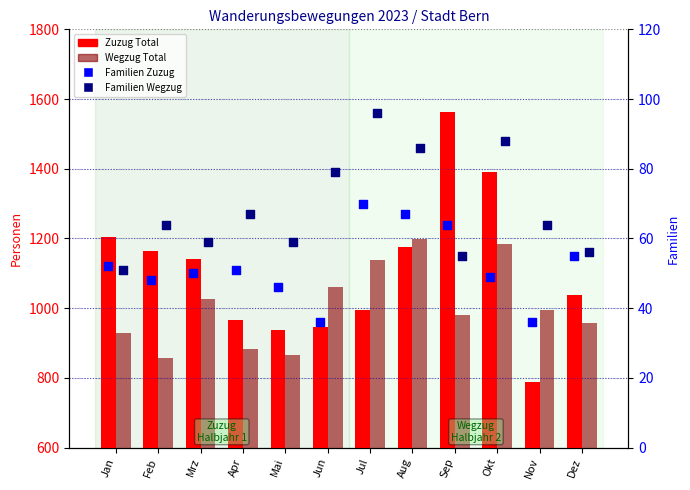

At which category is the sum across all series the highest?

Okt